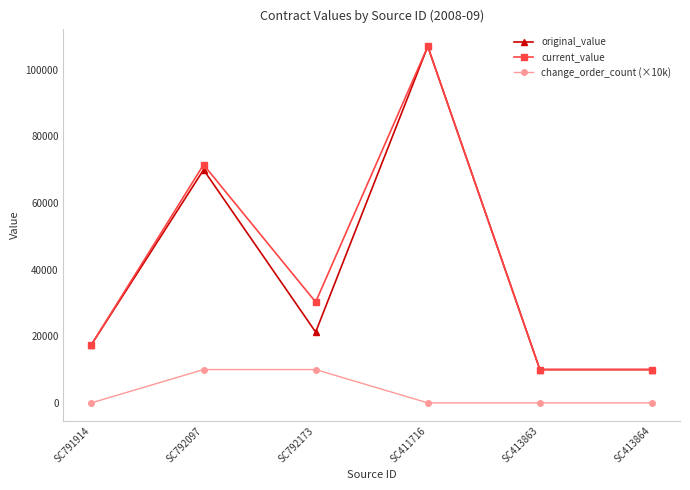

Reading left to right, list all the values displayed in this chart.

original_value: SC791914=17500.0	SC792097=70000.0	SC792173=21262.0	SC411716=107039.0	SC413863=10000.0	SC413864=10000.0
current_value: SC791914=17500.0	SC792097=71519.4	SC792173=30282.0	SC411716=107039.0	SC413863=10000.0	SC413864=10000.0
change_order_count (×10k): SC791914=0.0	SC792097=10000.0	SC792173=10000.0	SC411716=0.0	SC413863=0.0	SC413864=0.0